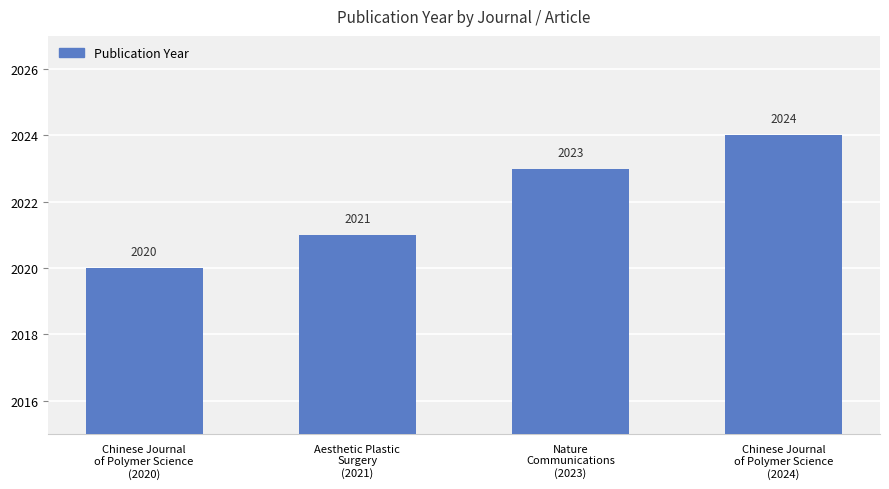

How many values are between 2021 and 2024?

3